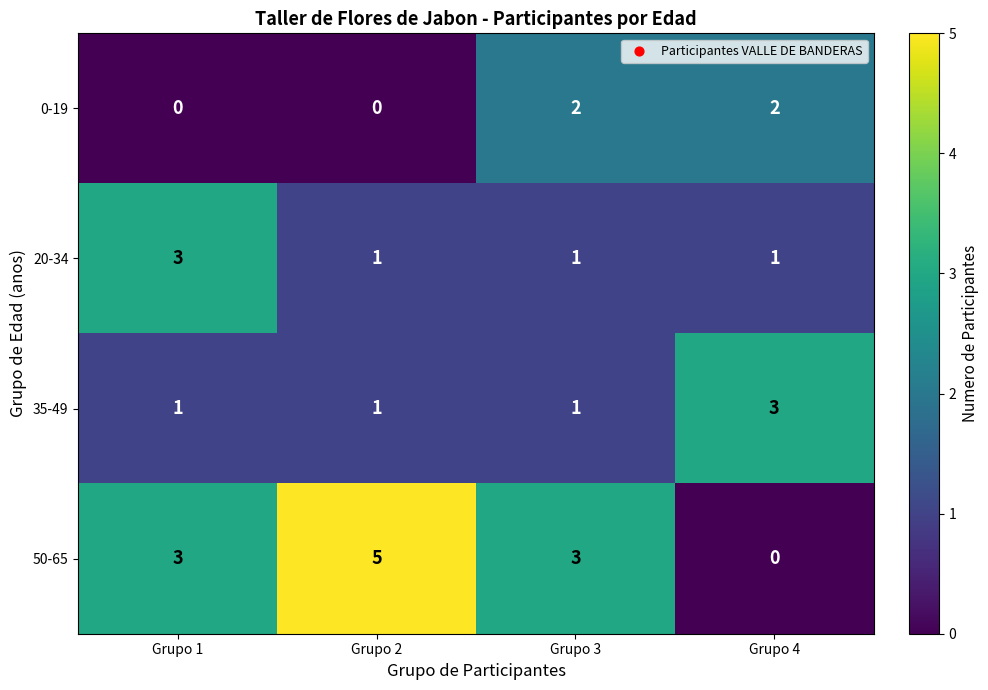

True or false: 0-19 has a value of 3 at Grupo 4.

False